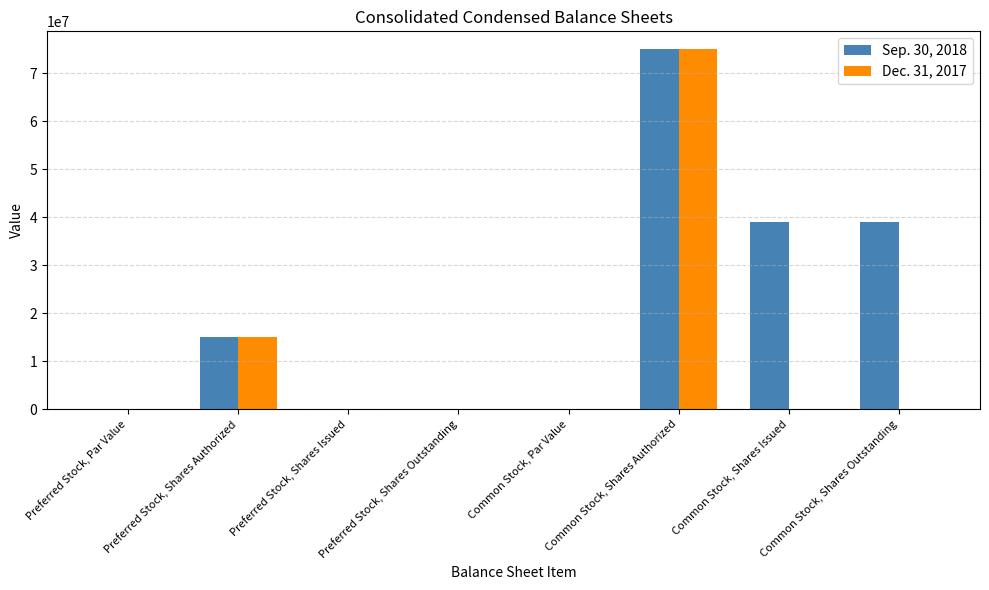

How many groups of bars are there?

8